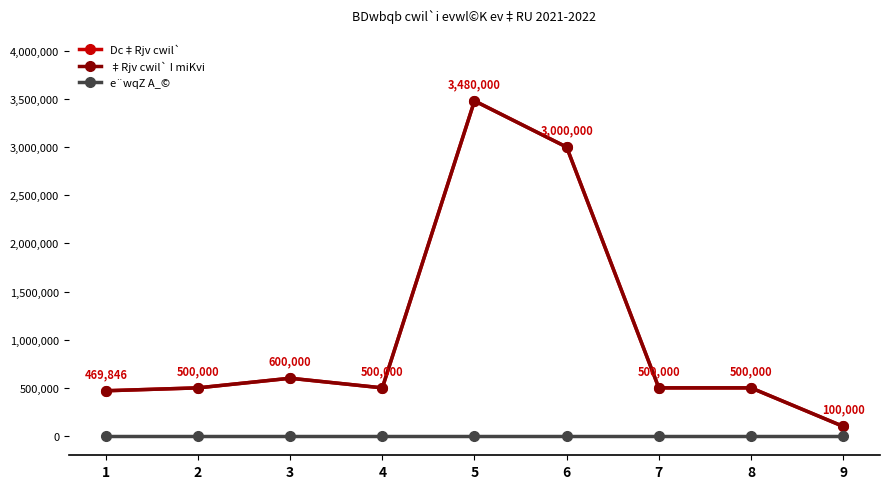

At which label does Dc‡Rjv cwil` reach its minimum?

9